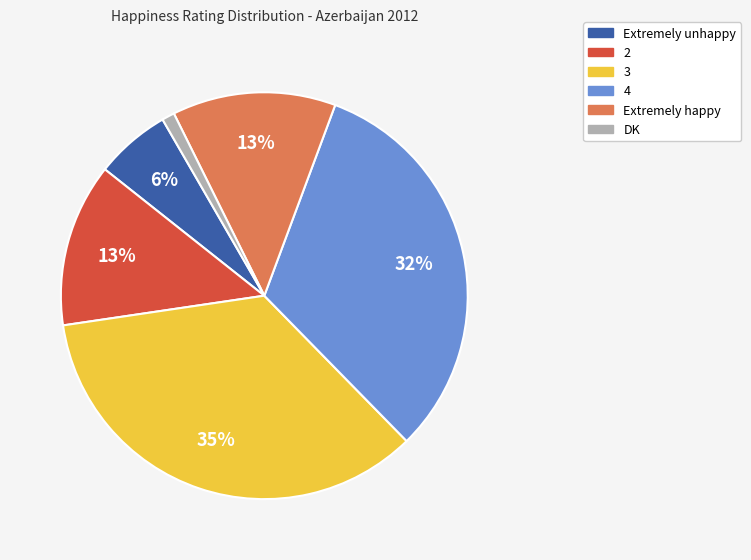

Is Extremely unhappy the majority of the pie?

No